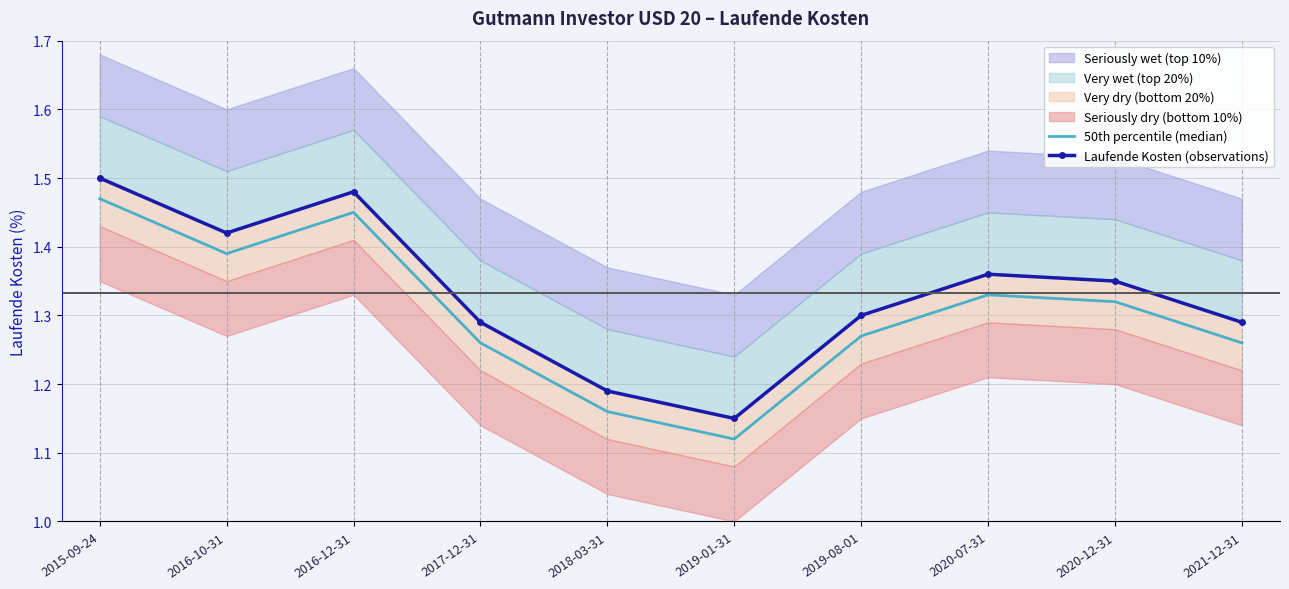

How many lines are shown in the chart?

2